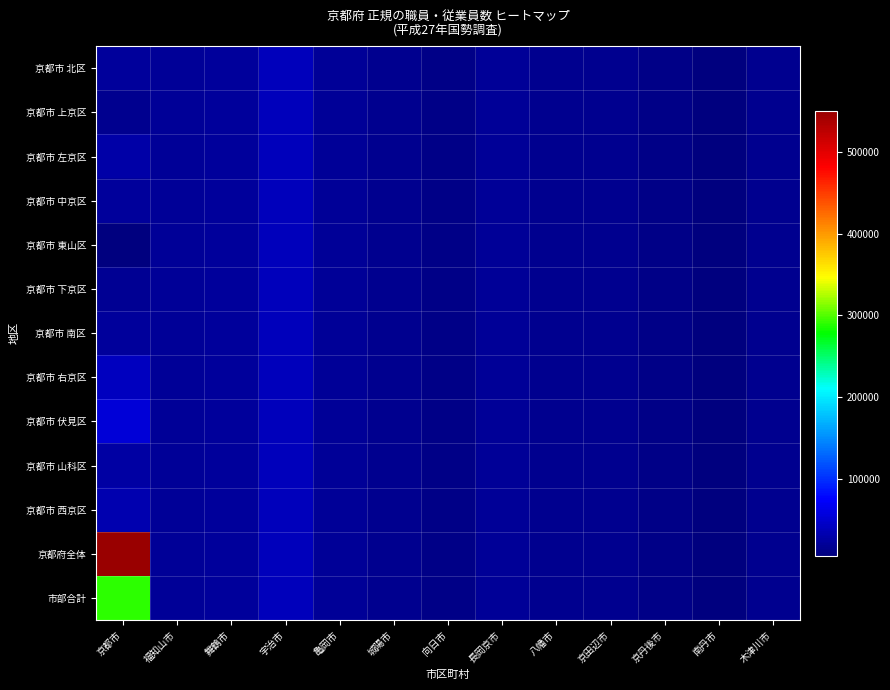

Reading right to left, extract all data points from this chart.

京都市 北区: 木津川市=16926	南丹市=6677	京丹後市=12644	京田辺市=15416	八幡市=15417	長岡京市=20368	向日市=12603	城陽市=16677	亀岡市=20260	宇治市=40249	舞鶴市=21324	福知山市=20009	京都市=21644
京都市 上京区: 木津川市=16926	南丹市=6677	京丹後市=12644	京田辺市=15416	八幡市=15417	長岡京市=20368	向日市=12603	城陽市=16677	亀岡市=20260	宇治市=40249	舞鶴市=21324	福知山市=20009	京都市=16185
京都市 左京区: 木津川市=16926	南丹市=6677	京丹後市=12644	京田辺市=15416	八幡市=15417	長岡京市=20368	向日市=12603	城陽市=16677	亀岡市=20260	宇治市=40249	舞鶴市=21324	福知山市=20009	京都市=29181
京都市 中京区: 木津川市=16926	南丹市=6677	京丹後市=12644	京田辺市=15416	八幡市=15417	長岡京市=20368	向日市=12603	城陽市=16677	亀岡市=20260	宇治市=40249	舞鶴市=21324	福知山市=20009	京都市=23200
京都市 東山区: 木津川市=16926	南丹市=6677	京丹後市=12644	京田辺市=15416	八幡市=15417	長岡京市=20368	向日市=12603	城陽市=16677	亀岡市=20260	宇治市=40249	舞鶴市=21324	福知山市=20009	京都市=6411
京都市 下京区: 木津川市=16926	南丹市=6677	京丹後市=12644	京田辺市=15416	八幡市=15417	長岡京市=20368	向日市=12603	城陽市=16677	亀岡市=20260	宇治市=40249	舞鶴市=21324	福知山市=20009	京都市=18293
京都市 南区: 木津川市=16926	南丹市=6677	京丹後市=12644	京田辺市=15416	八幡市=15417	長岡京市=20368	向日市=12603	城陽市=16677	亀岡市=20260	宇治市=40249	舞鶴市=21324	福知山市=20009	京都市=21538
京都市 右京区: 木津川市=16926	南丹市=6677	京丹後市=12644	京田辺市=15416	八幡市=15417	長岡京市=20368	向日市=12603	城陽市=16677	亀岡市=20260	宇治市=40249	舞鶴市=21324	福知山市=20009	京都市=41598
京都市 伏見区: 木津川市=16926	南丹市=6677	京丹後市=12644	京田辺市=15416	八幡市=15417	長岡京市=20368	向日市=12603	城陽市=16677	亀岡市=20260	宇治市=40249	舞鶴市=21324	福知山市=20009	京都市=54818
京都市 山科区: 木津川市=16926	南丹市=6677	京丹後市=12644	京田辺市=15416	八幡市=15417	長岡京市=20368	向日市=12603	城陽市=16677	亀岡市=20260	宇治市=40249	舞鶴市=21324	福知山市=20009	京都市=25704
京都市 西京区: 木津川市=16926	南丹市=6677	京丹後市=12644	京田辺市=15416	八幡市=15417	長岡京市=20368	向日市=12603	城陽市=16677	亀岡市=20260	宇治市=40249	舞鶴市=21324	福知山市=20009	京都市=32356
京都府全体: 木津川市=16926	南丹市=6677	京丹後市=12644	京田辺市=15416	八幡市=15417	長岡京市=20368	向日市=12603	城陽市=16677	亀岡市=20260	宇治市=40249	舞鶴市=21324	福知山市=20009	京都市=550123
市部合計: 木津川市=16926	南丹市=6677	京丹後市=12644	京田辺市=15416	八幡市=15417	長岡京市=20368	向日市=12603	城陽市=16677	亀岡市=20260	宇治市=40249	舞鶴市=21324	福知山市=20009	京都市=290928